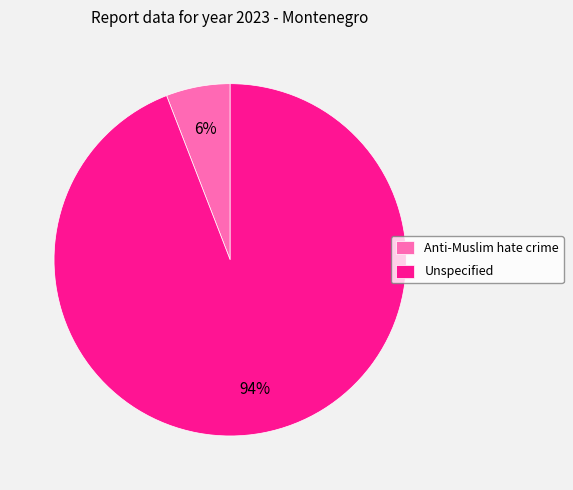

Which has a higher value, Anti-Muslim hate crime or Unspecified?

Unspecified